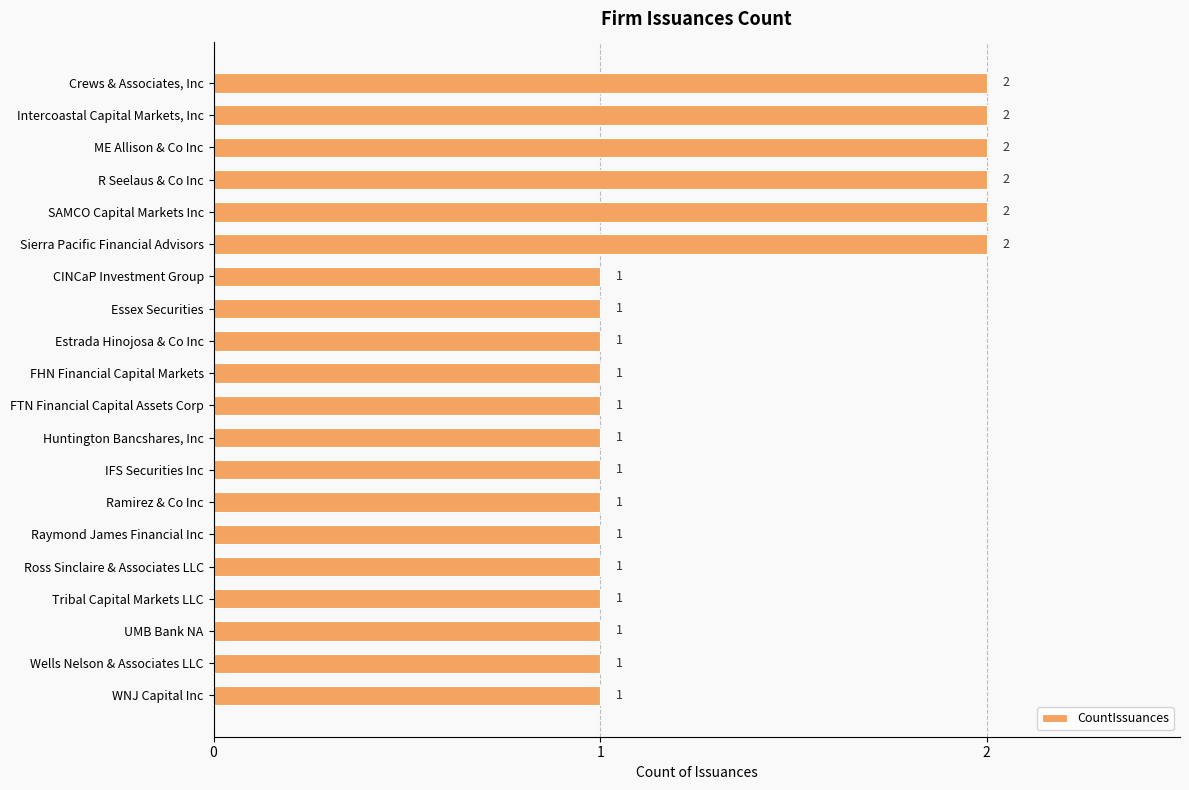

Are the bars horizontal?

Yes